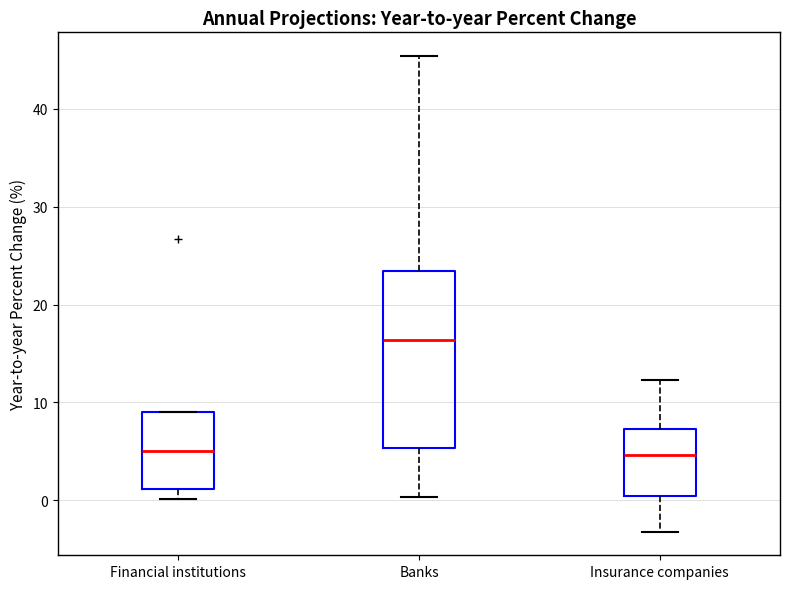

Reading left to right, transcribe this box plot: for each box, give where its median line is, the range the box spans, and where its two whiskers end, as read against the y-axis. The values are not printed on the chart, so give them approximately, as read against the axis.

Financial institutions: median 5, box 1 to 9, whiskers 0 to 9
Banks: median 16, box 5 to 23, whiskers 0 to 45
Insurance companies: median 5, box 0 to 7, whiskers -3 to 12